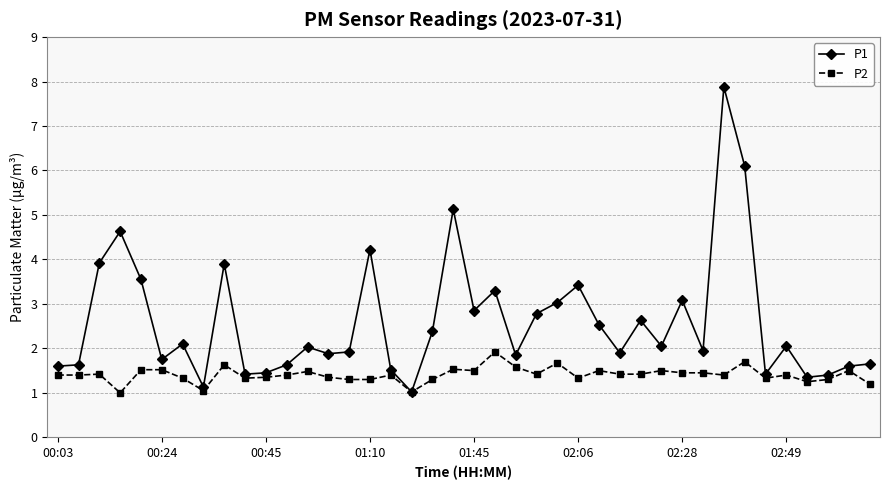

Which series has the largest range (max minus min)?

P1